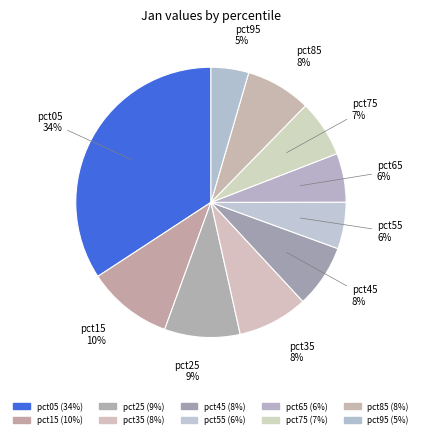

How many segments does this pie chart have?

10